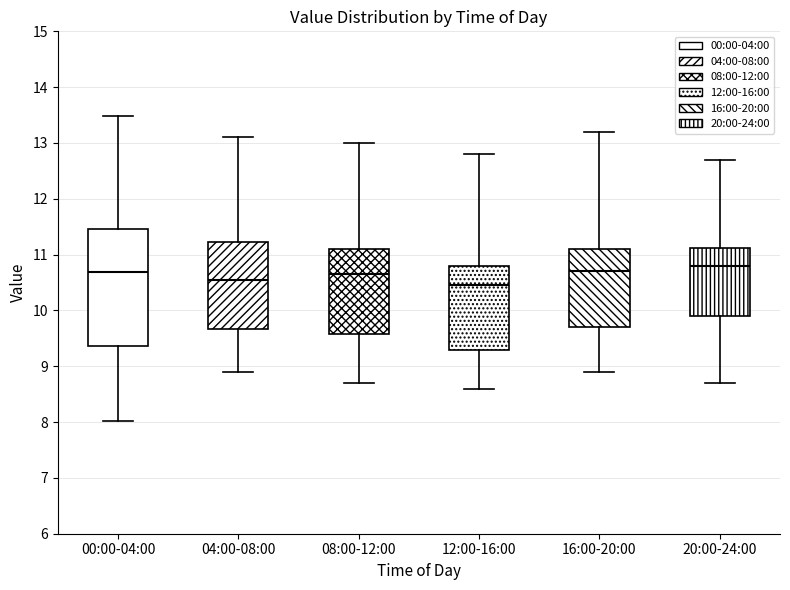

Which box's median line is the highest?

20:00-24:00